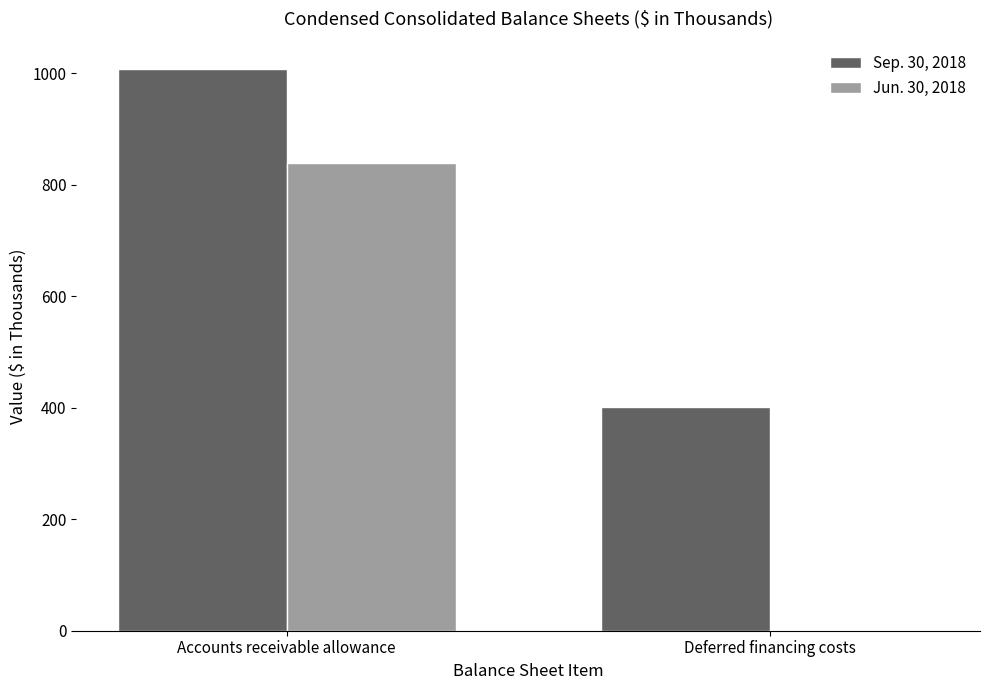

At which category does the chart reach its peak across all series?

Accounts receivable allowance